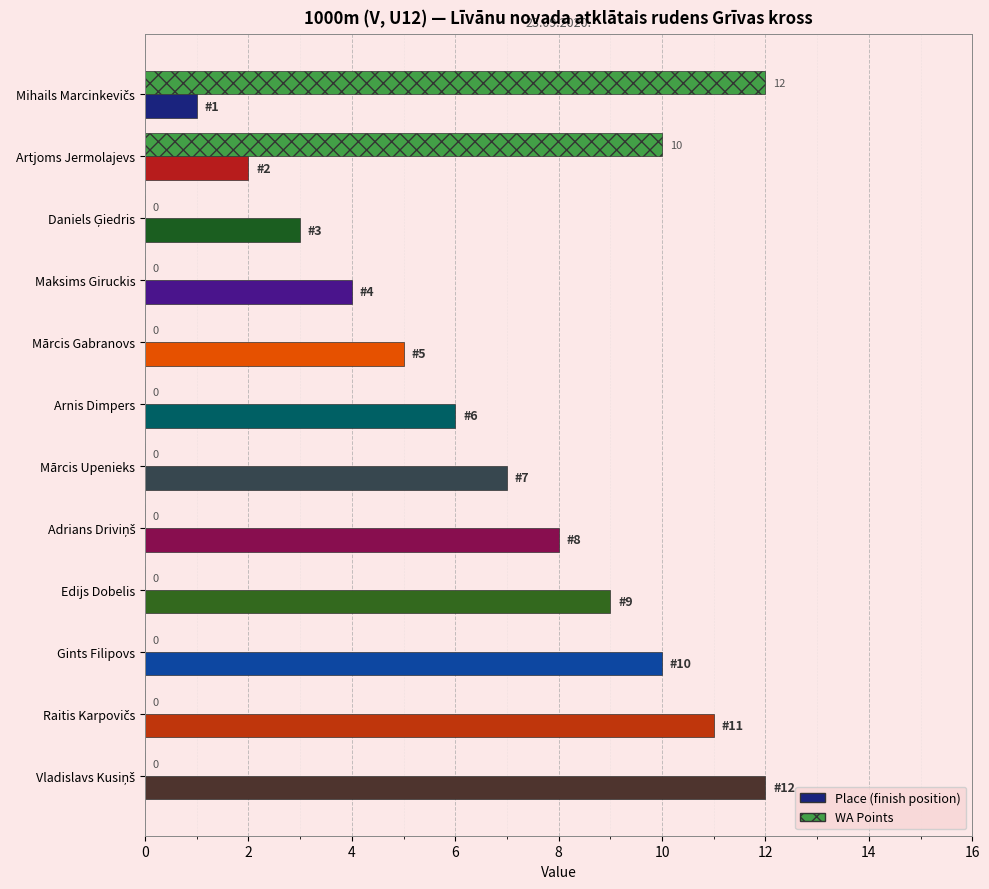

What is the greatest value displayed?

12